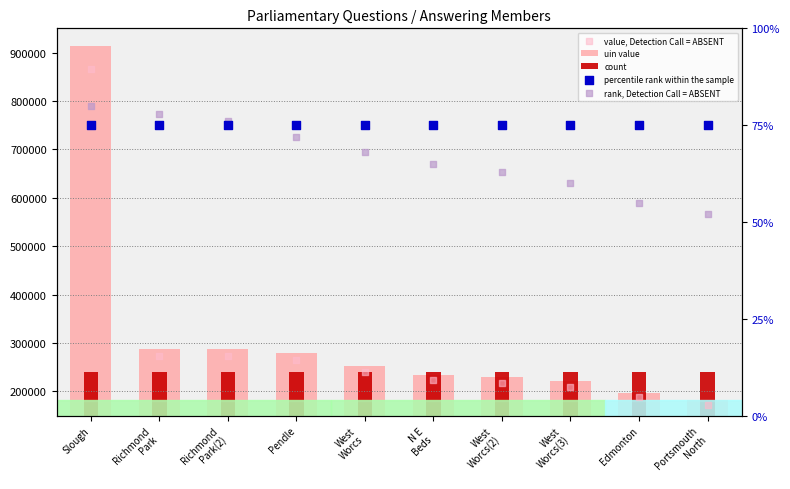

Which series reaches the maximum Y coordinate?

uin value